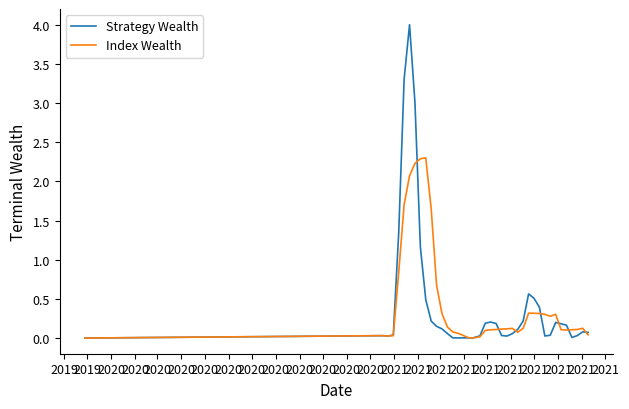

Rank the series by their maximum value, from highest to lowest.

Strategy Wealth, Index Wealth